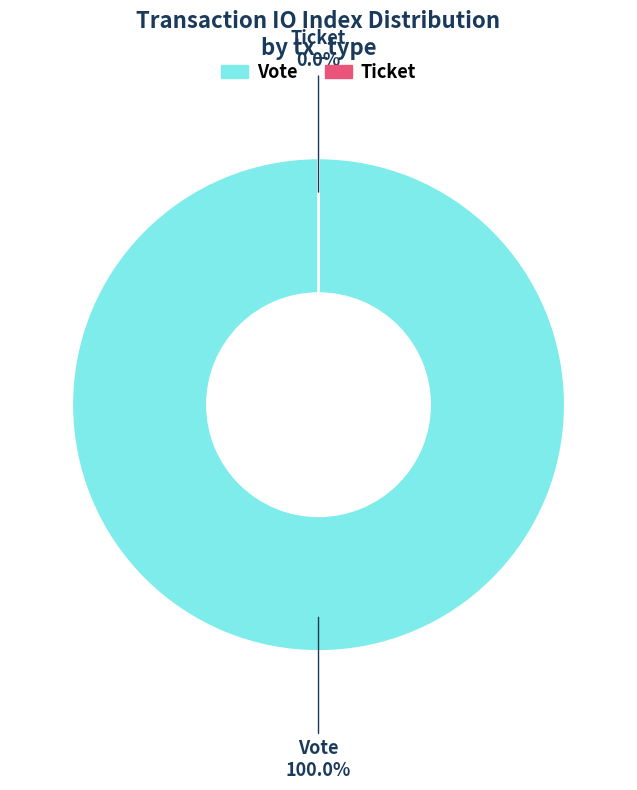

What portion of the pie excludes Ticket (io_index=0)?

100.0%